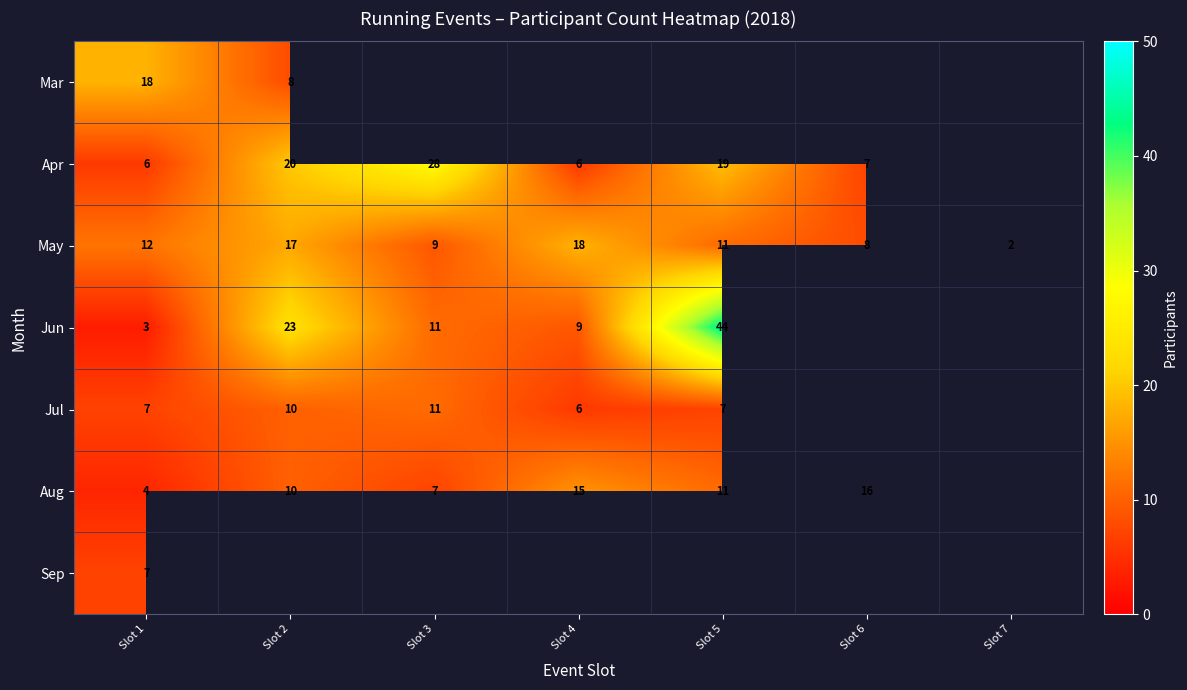

At which label is May closest to 10?

Slot 3